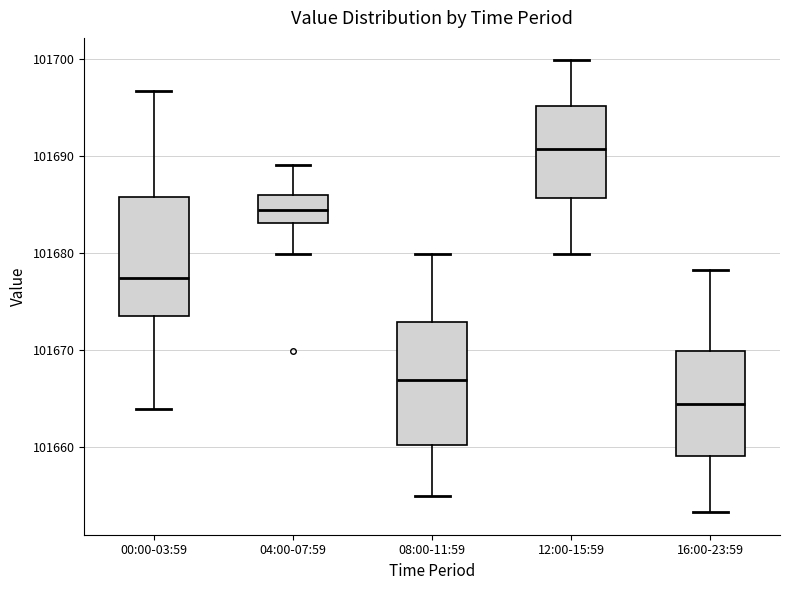

Which box has the highest median line?

12:00-15:59